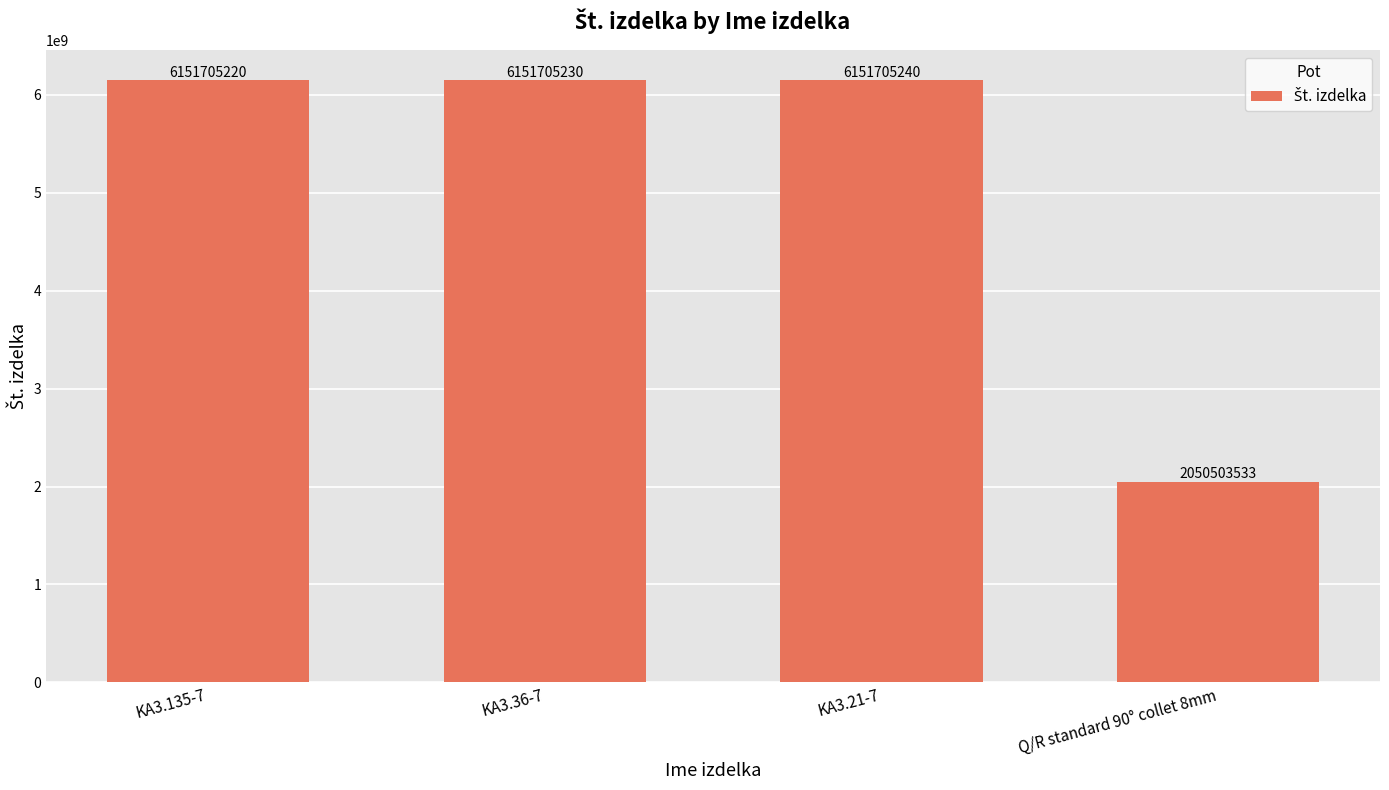

What value does the data have at KA3.21-7, to the nearest 50?

6151705250